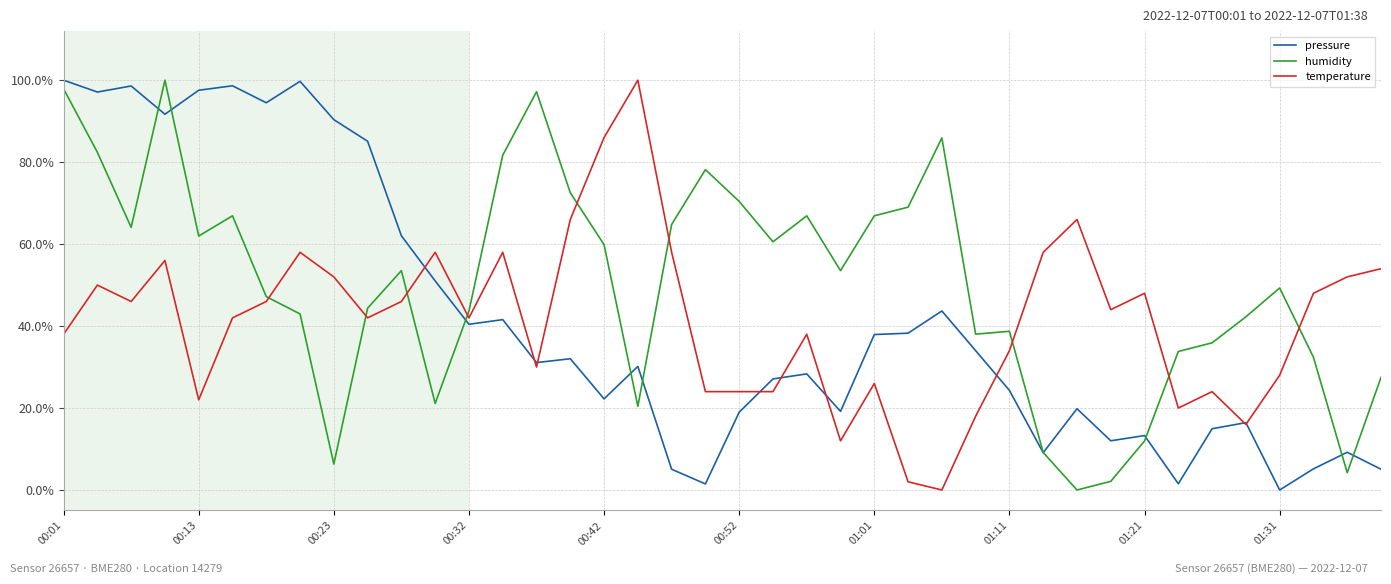

True or false: humidity and temperature cross at least once.

True